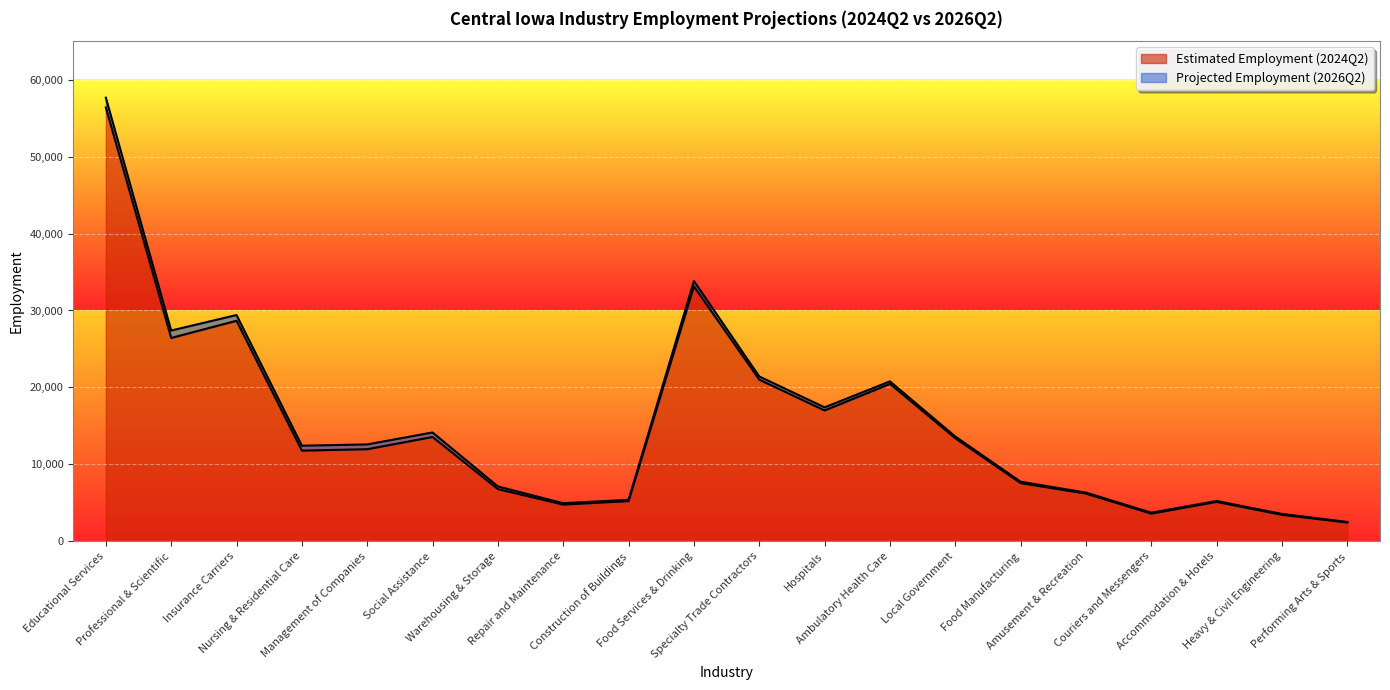

True or false: Projected Employment (2026Q2) and Estimated Employment (2024Q2) cross at least once.

False